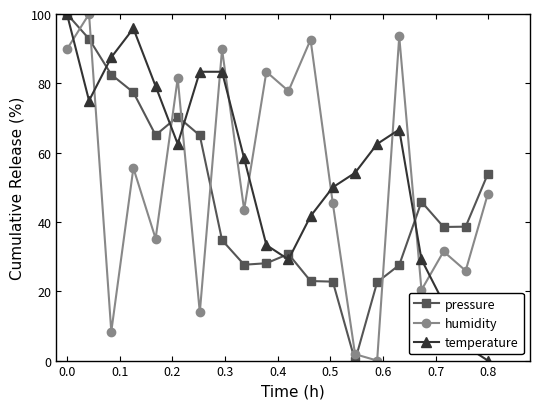

True or false: pressure has more than 0 points higher than both neighbors.

True